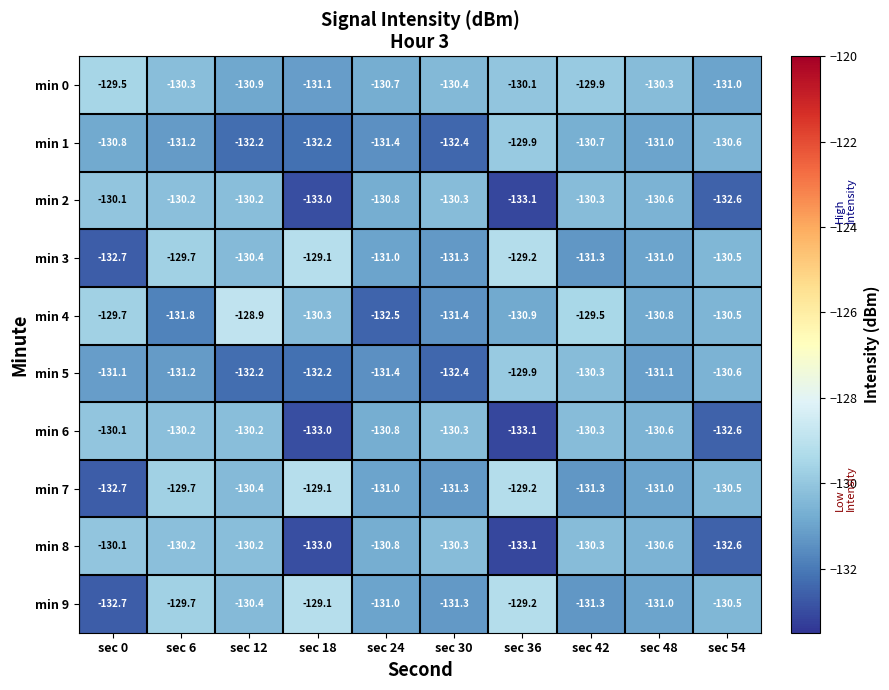

What is the sum of the min 6 values at sec 18 and sec 0?

-263.1